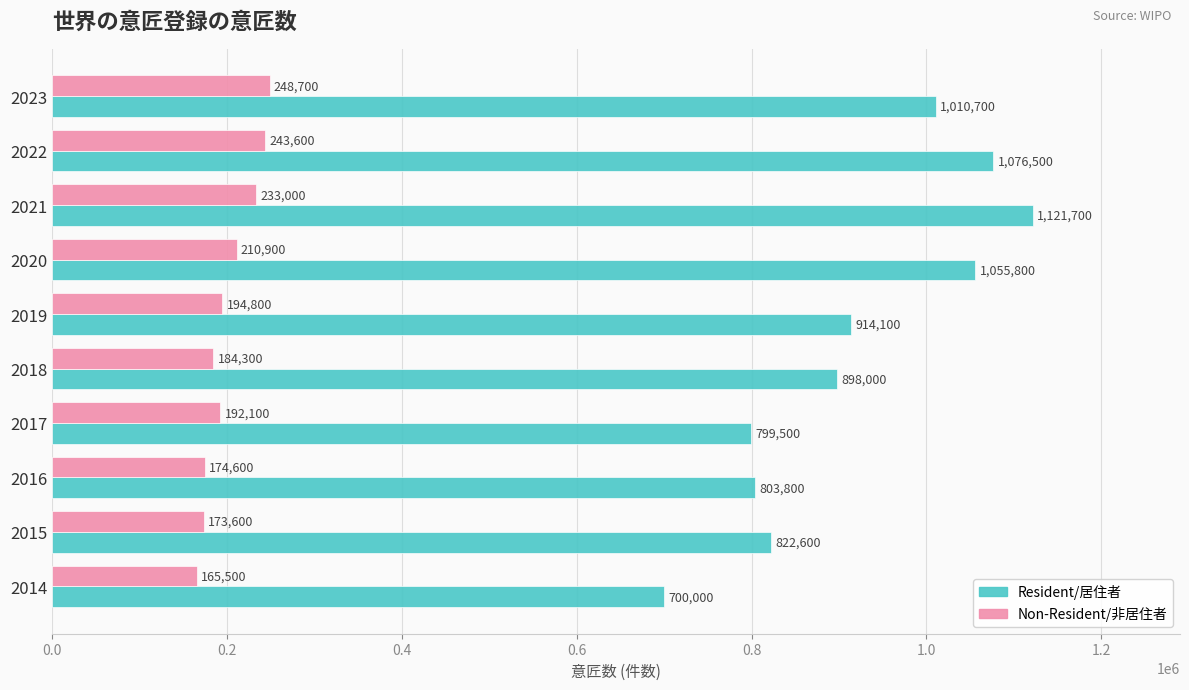

What is the approximate value of Resident/居住者 at 2016?

803800